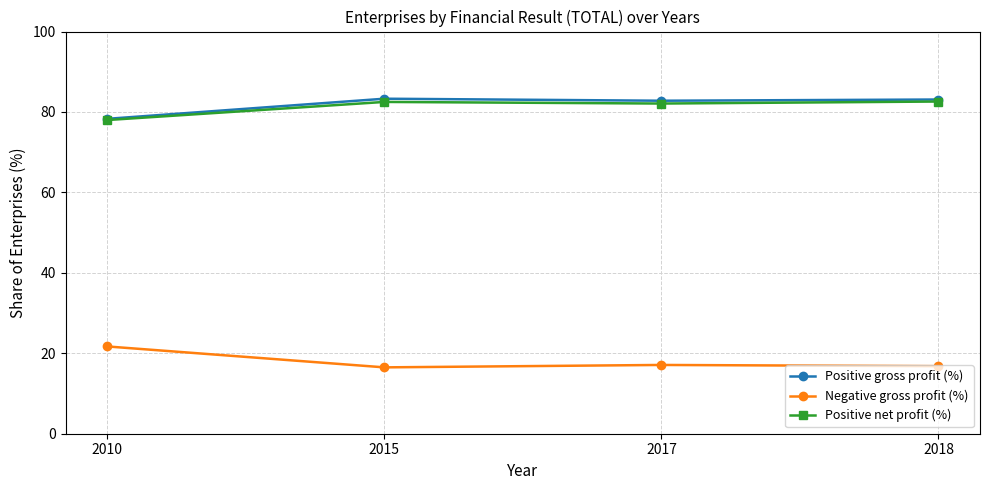

What are all the series names shown in the legend?

Positive gross profit (%), Negative gross profit (%), Positive net profit (%)